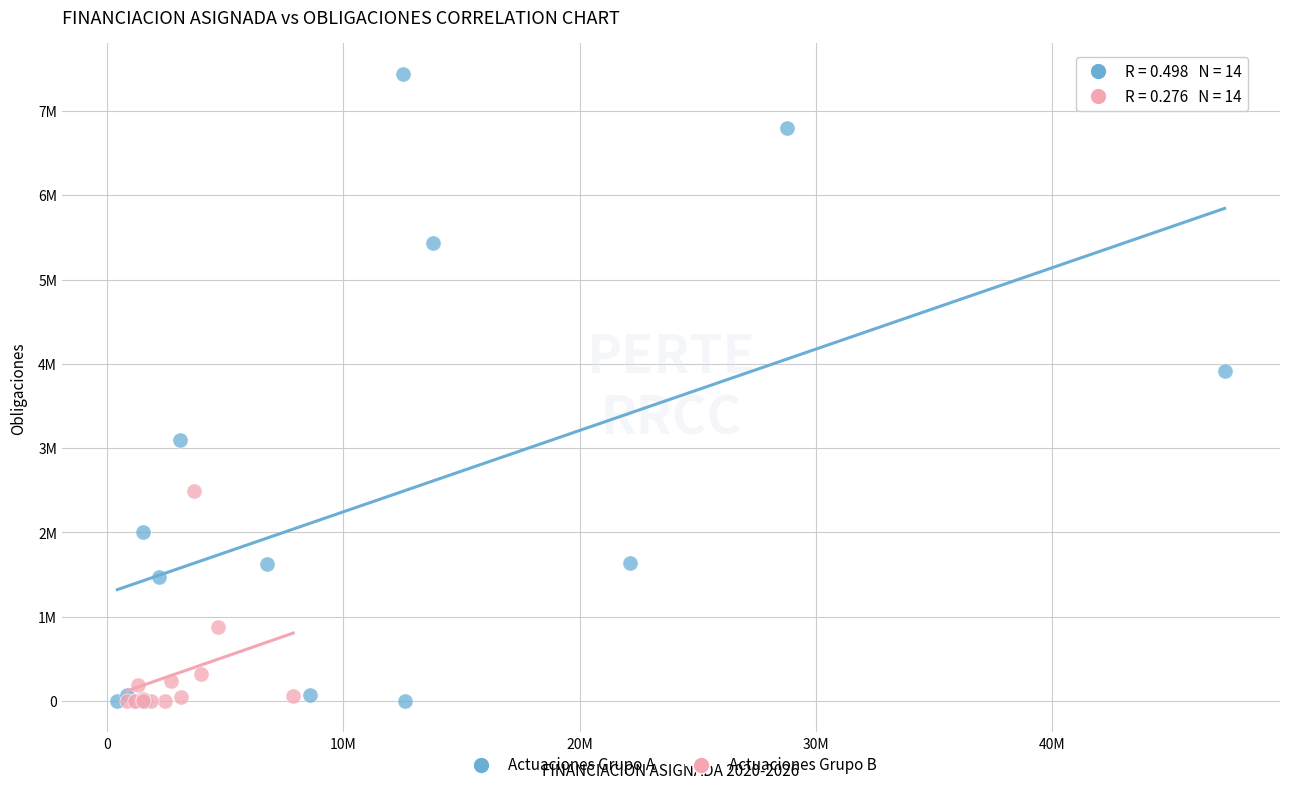

What are all the series names shown in the legend?

Actuaciones Grupo A, Actuaciones Grupo B